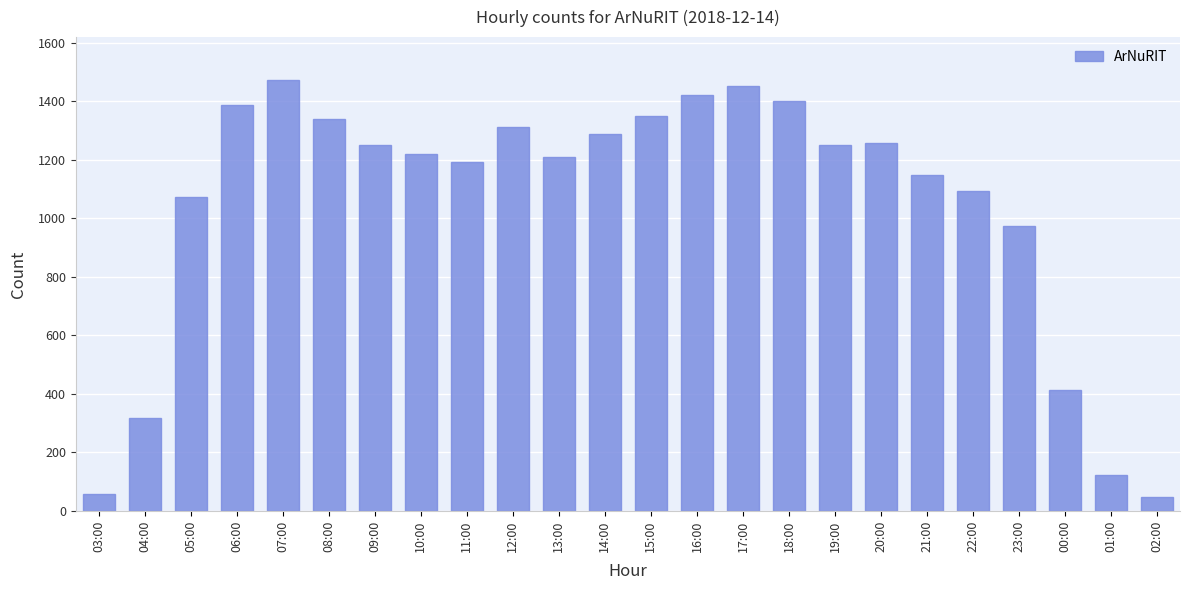

What is the value of the 21st bar from the left?

973